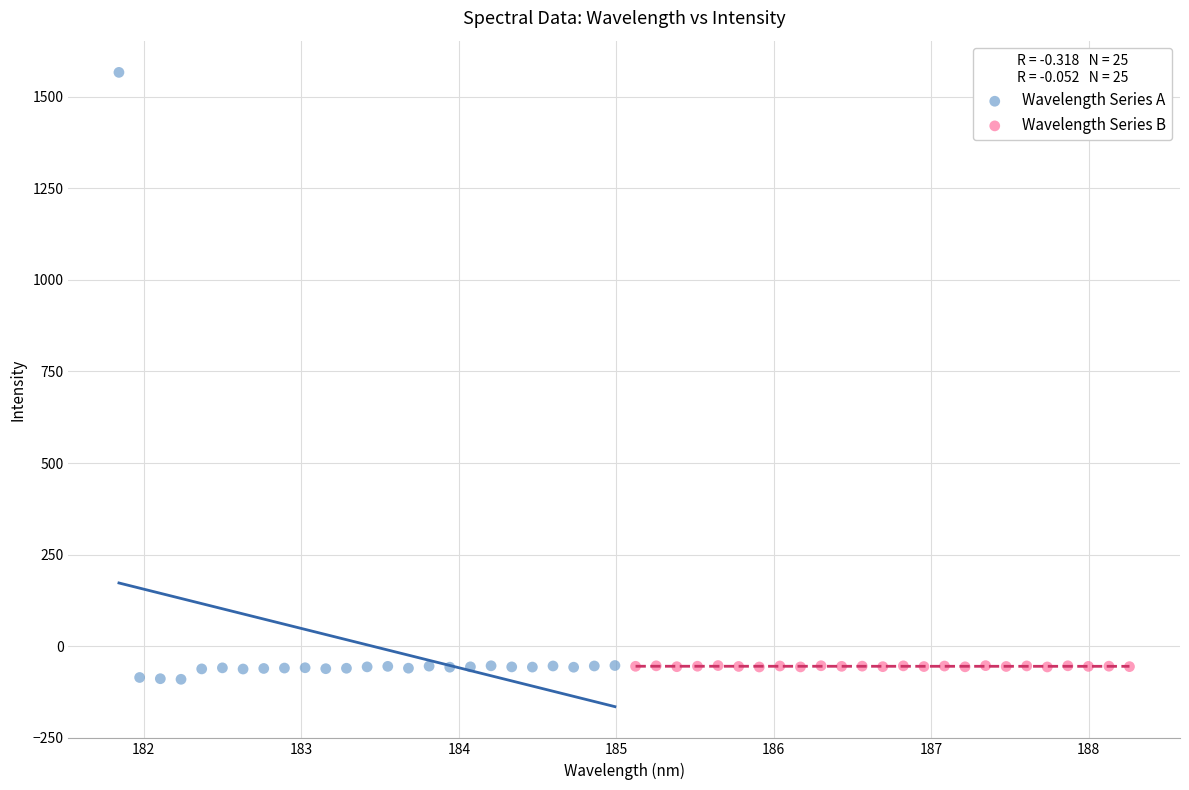

Which series contains the lowest Y value?

Wavelength Series A